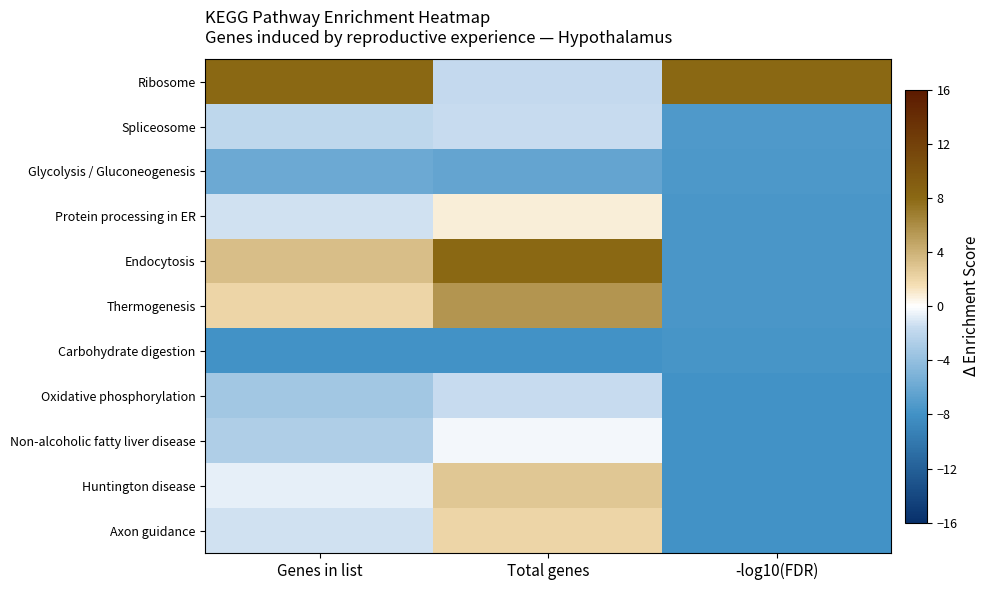

At which category is the sum across all series the highest?

Total genes